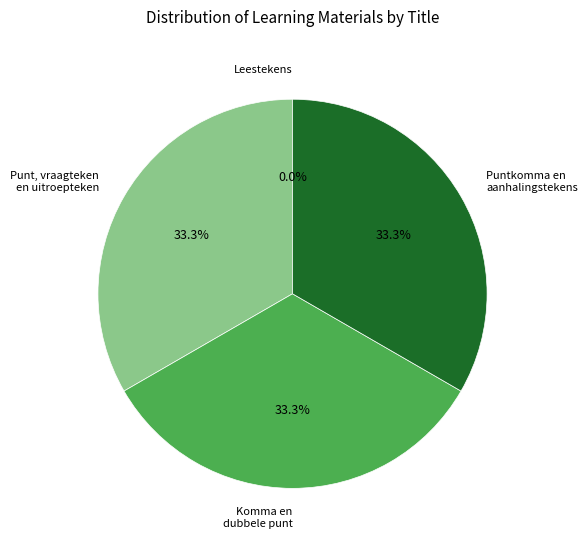

To the nearest percent, what is the difference between the largest and smallest slice percentages?

33%